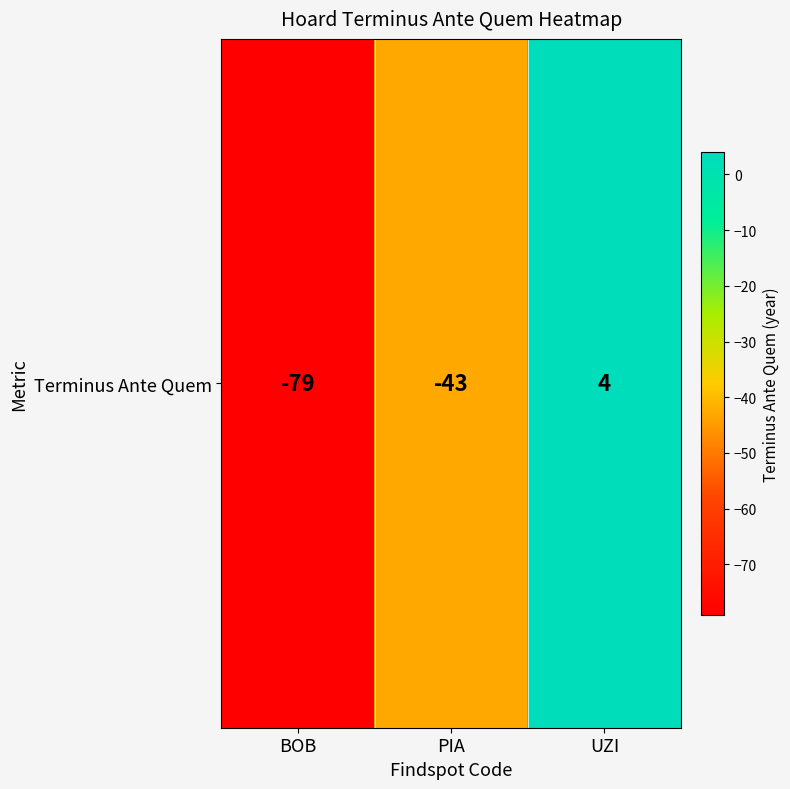

Rank the categories by value from lowest to highest.

BOB, PIA, UZI